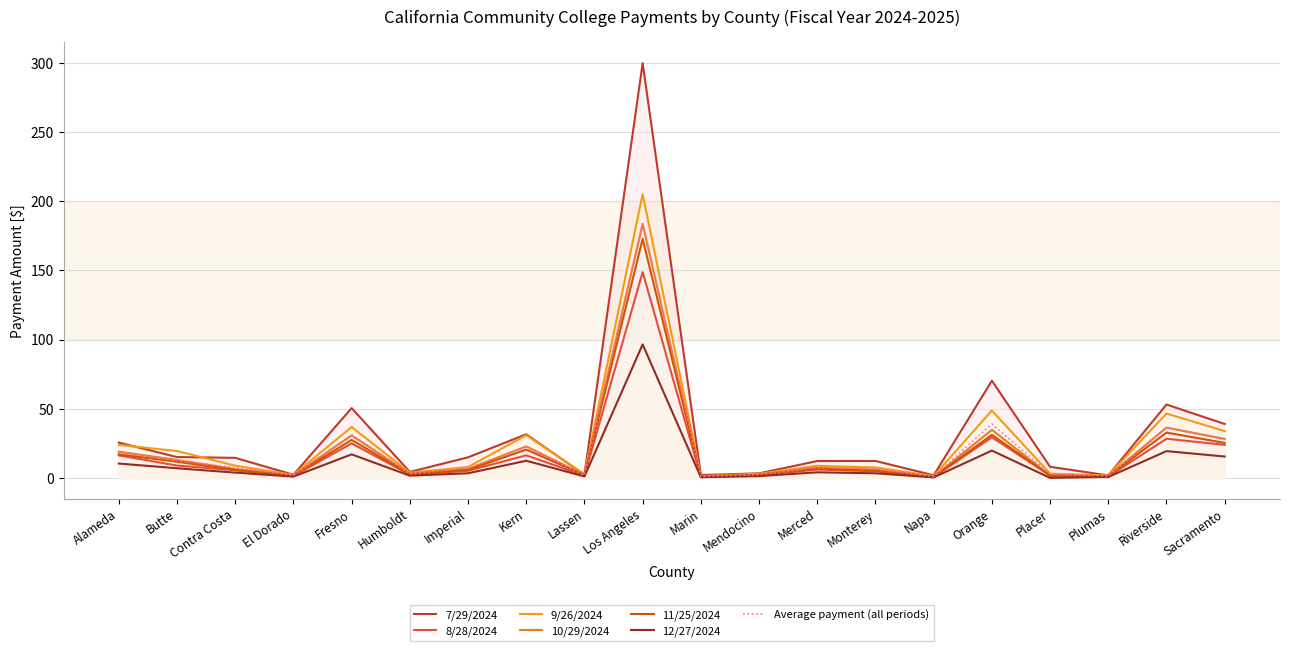

What is the difference between the second highest and second lowest values in the 8/28/2024 series?

28.7